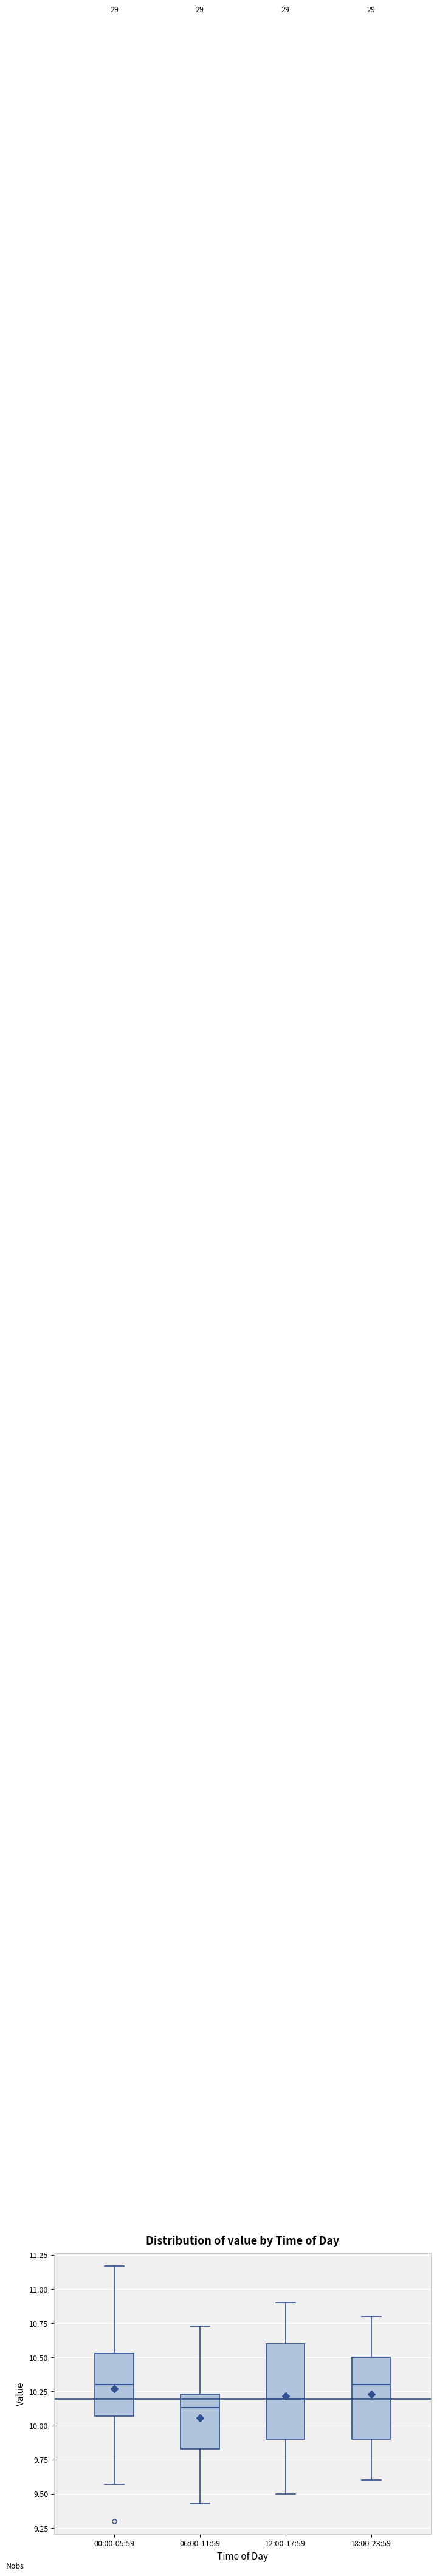

Reading left to right, read every box against the y-axis: the position of its median line, the range the box covers, and the ends of its whiskers. The values are not printed on the chart, so give them approximately, as read against the axis.

00:00-05:59: median 10.30, box 10.05 to 10.55, whiskers 9.55 to 11.15
06:00-11:59: median 10.15, box 9.85 to 10.25, whiskers 9.45 to 10.75
12:00-17:59: median 10.20, box 9.90 to 10.60, whiskers 9.50 to 10.90
18:00-23:59: median 10.30, box 9.90 to 10.50, whiskers 9.60 to 10.80